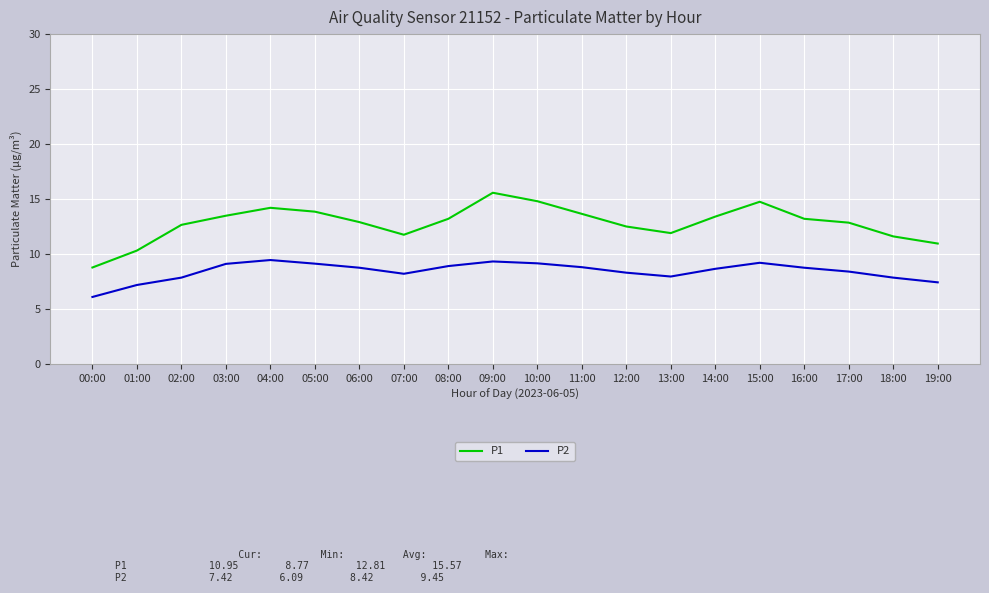

True or false: P1 has a value of 20.5 at 17:00.

False